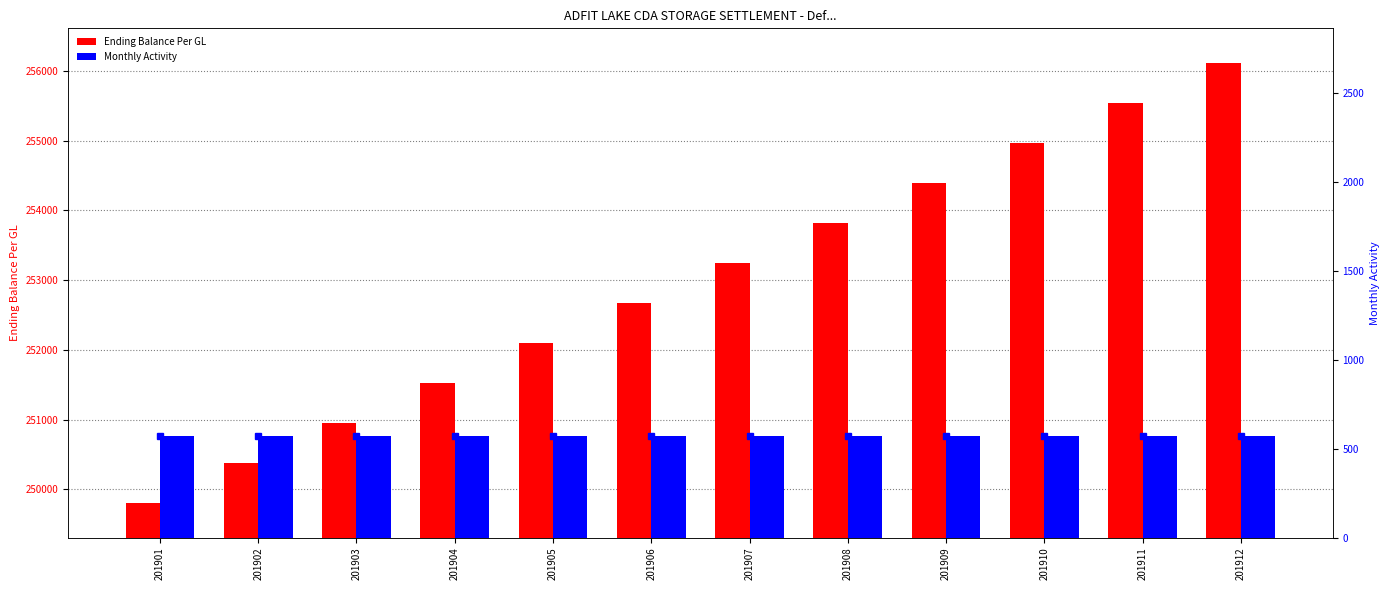

Does the chart contain any negative values?

No